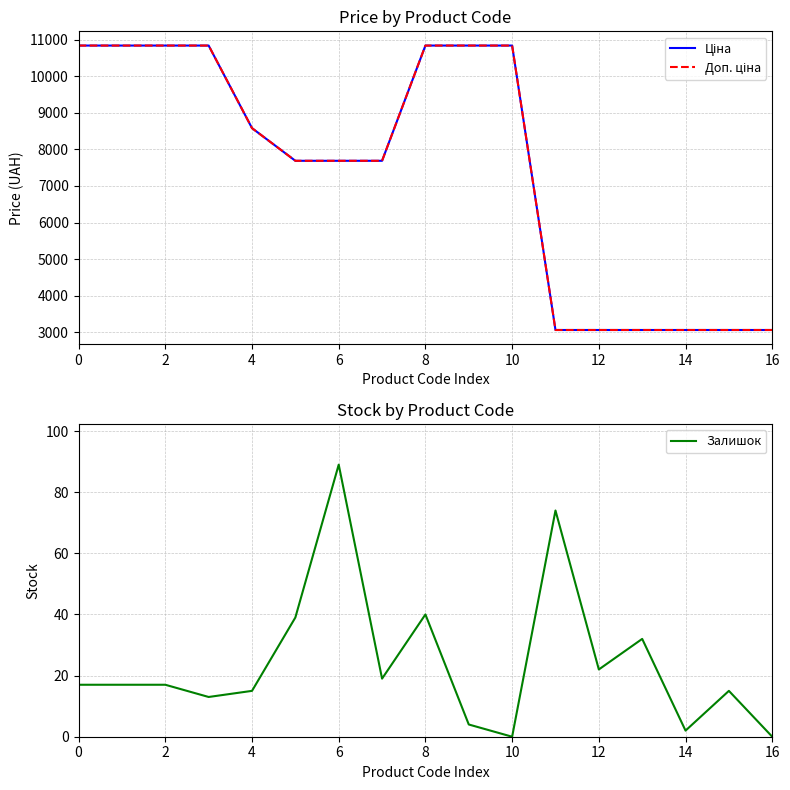

Which series has the widest spread of values?

Ціна